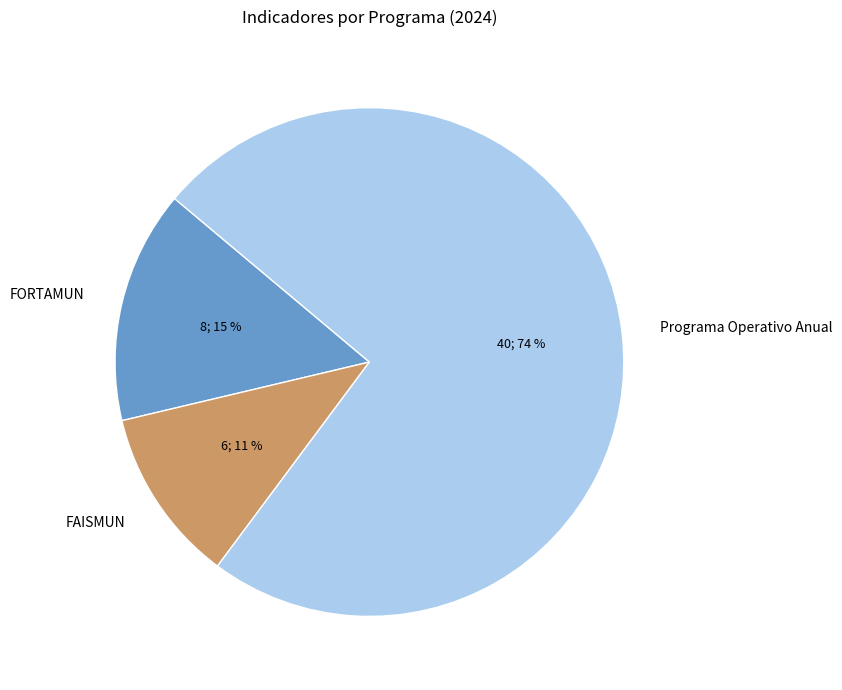

Combined, do FORTAMUN and FAISMUN account for over 50%?

No